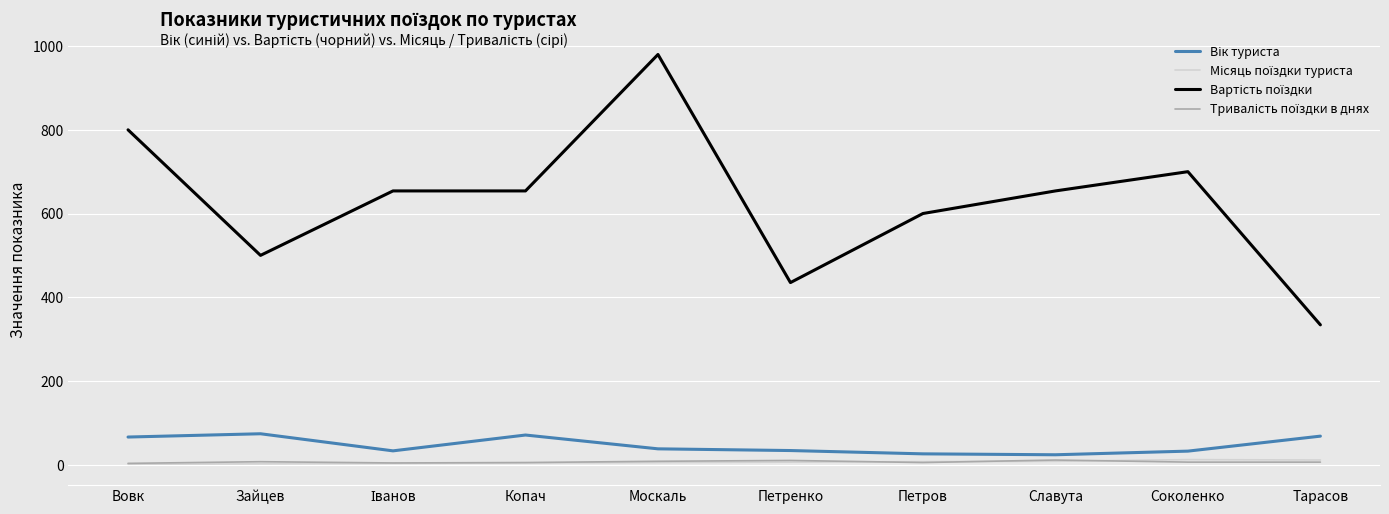

What is the maximum value shown in the chart?

980.0